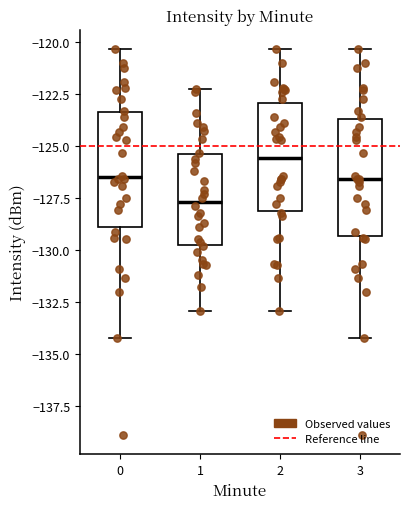

Reading left to right, transcribe this box plot: for each box, give where its median line is, the range the box spans, and where its two whiskers end, as read against the y-axis. The values are not printed on the chart, so give them approximately, as read against the axis.

0: median -126.5, box -129.0 to -123.5, whiskers -134.0 to -120.5
1: median -127.5, box -129.5 to -125.5, whiskers -133.0 to -122.5
2: median -125.5, box -128.0 to -123.0, whiskers -133.0 to -120.5
3: median -126.5, box -129.5 to -123.5, whiskers -134.0 to -120.5